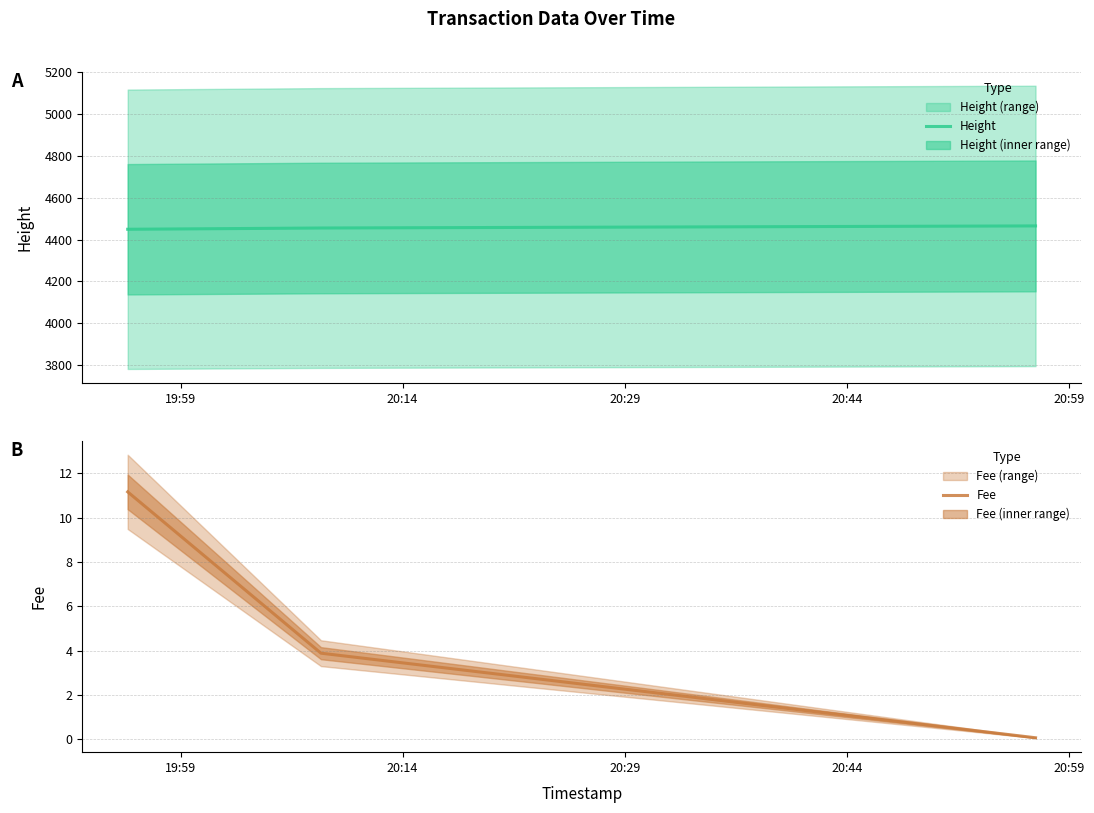

List the series in order of their peak value, highest first.

Height, Fee